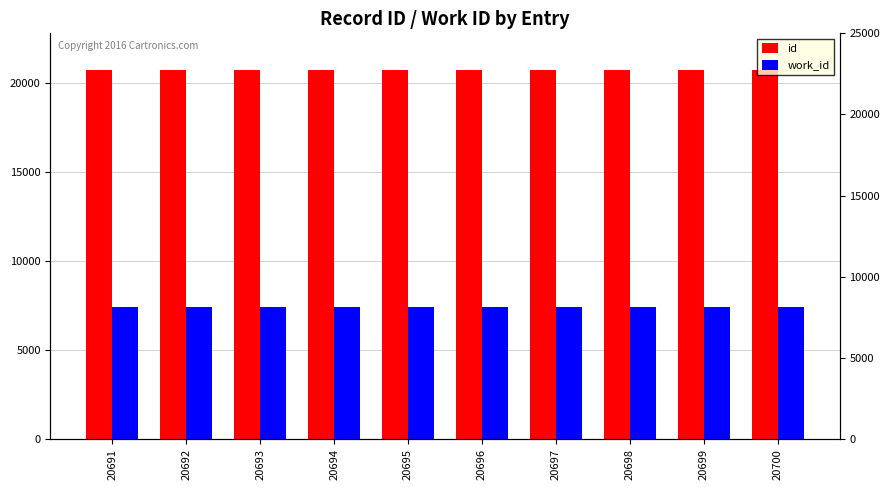

What is the average value of the work_id series?

7439